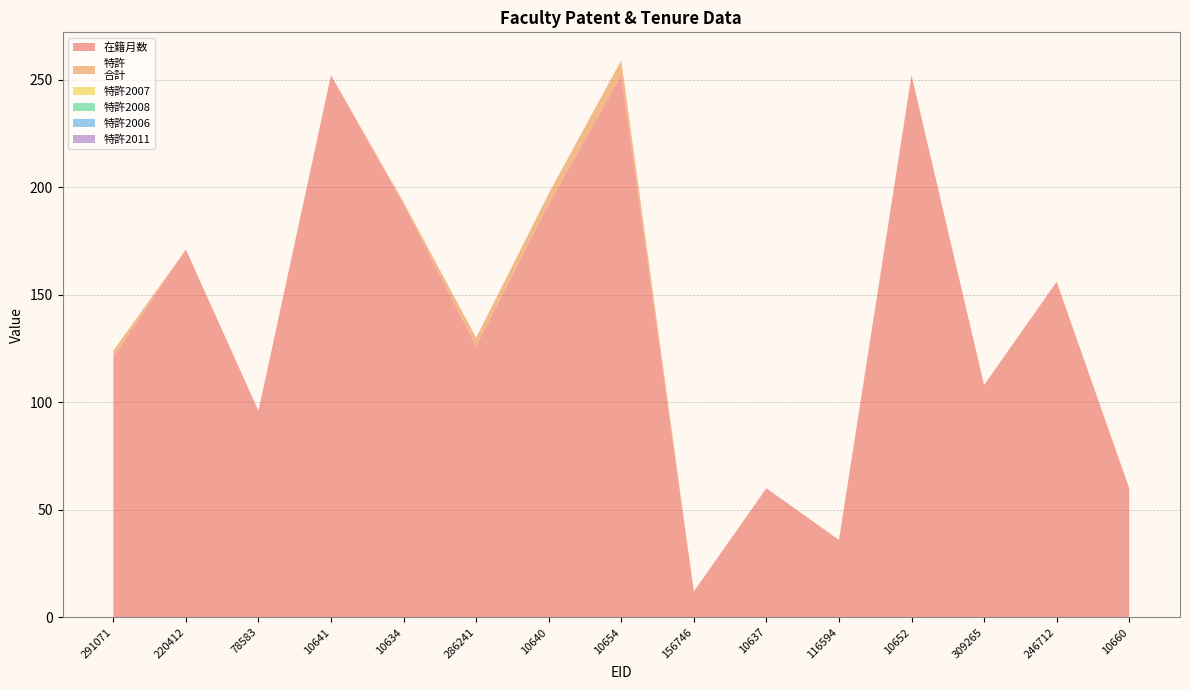

Reading left to right, transcribe all the data shown in this chart.

在籍月数: 121	171	96	252	192	126	192	252	12	60	36	252	108	156	60
特許
合計: 3	0	0	0	1	4	5	7	0	0	0	0	0	0	0
特許2007: 0	0	0	0	0	0	0	0	0	0	0	0	0	0	0
特許2008: 0	0	0	0	0	0	0	0	0	0	0	0	0	0	0
特許2006: 0	0	0	0	0	0	0	0	0	0	0	0	0	0	0
特許2011: 0	0	0	0	0	0	0	0	0	0	0	0	0	0	0